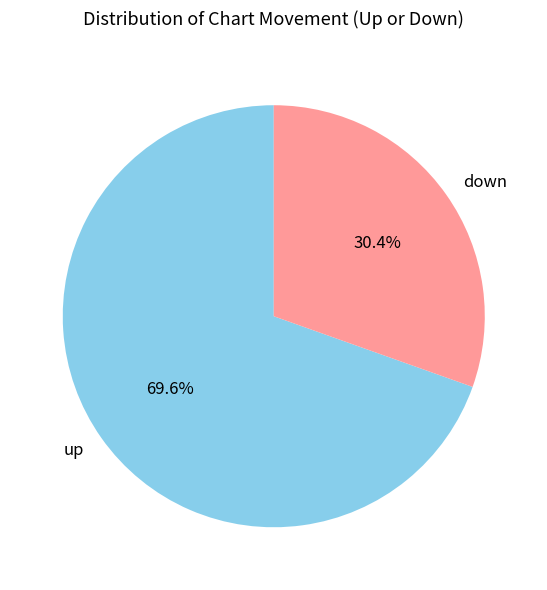

Which has a higher value, down or up?

up